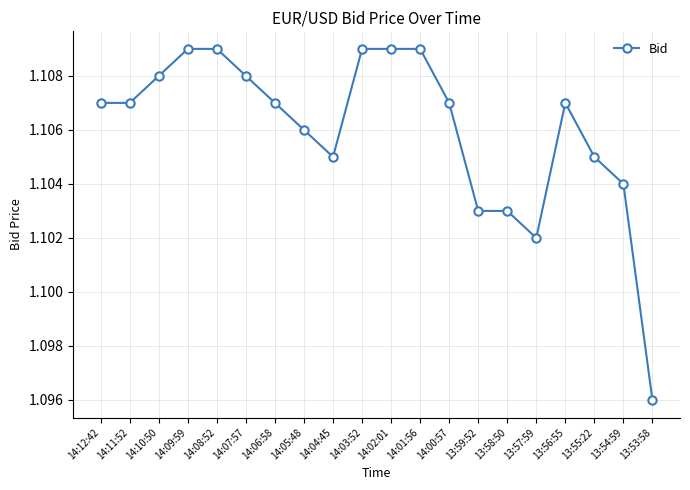

How many lines are shown in the chart?

1